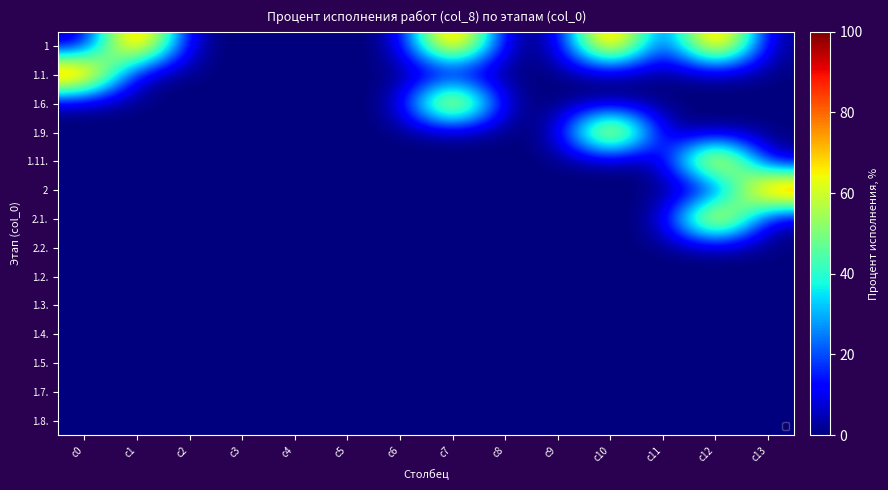

At which category does the chart reach its minimum across all series?

c0